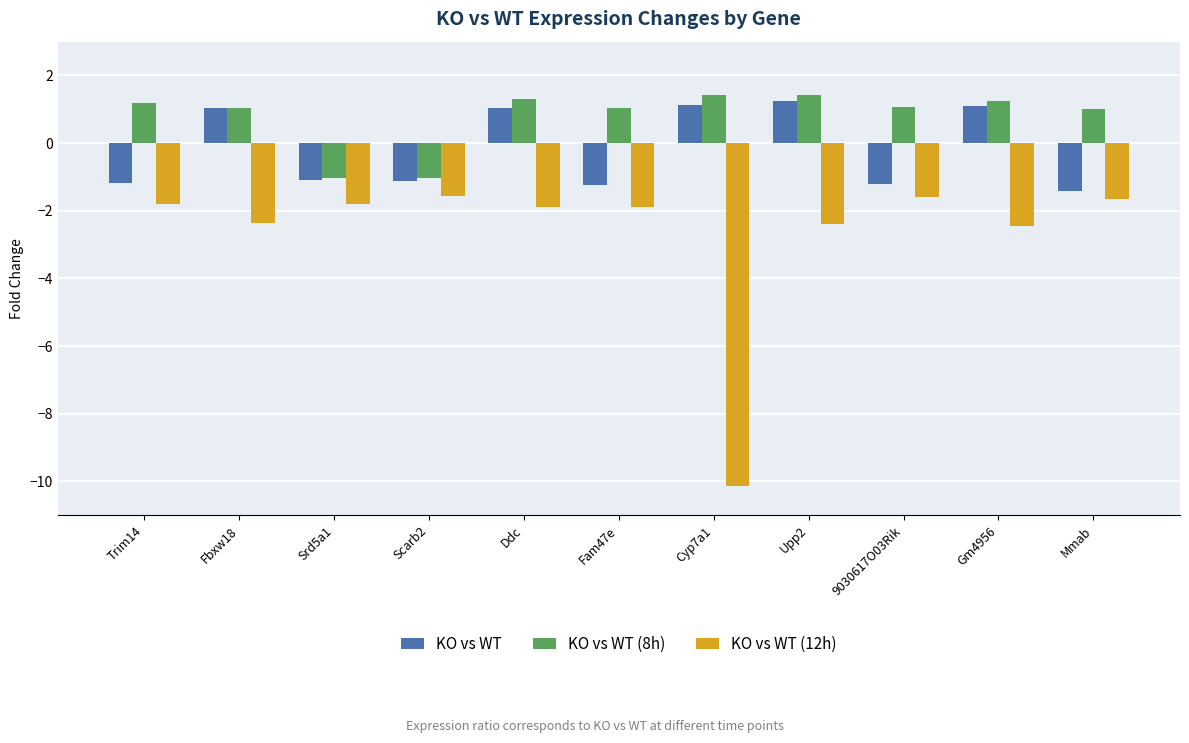

Are the bars horizontal?

No